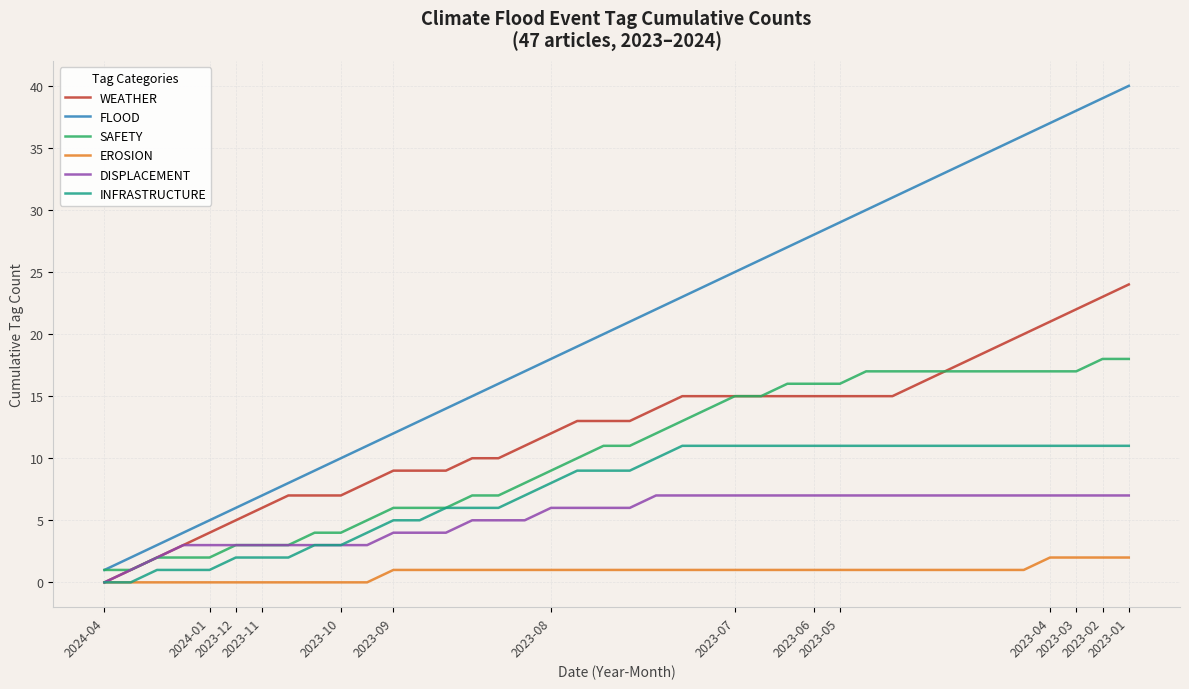

True or false: FLOOD and EROSION cross at least once.

False